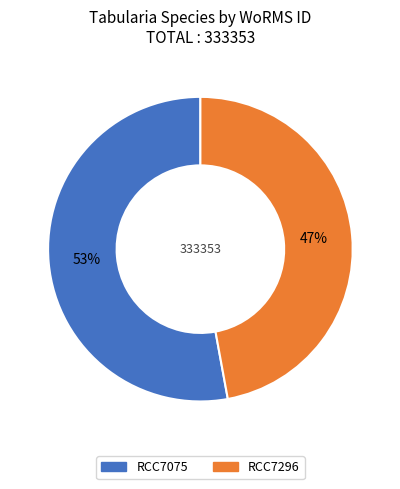

True or false: RCC7296 accounts for 47% of the total.

True